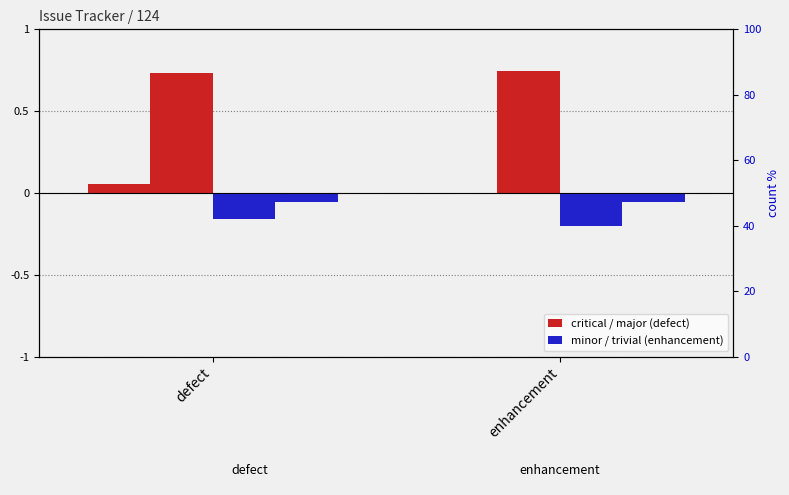

How many groups of bars are there?

2